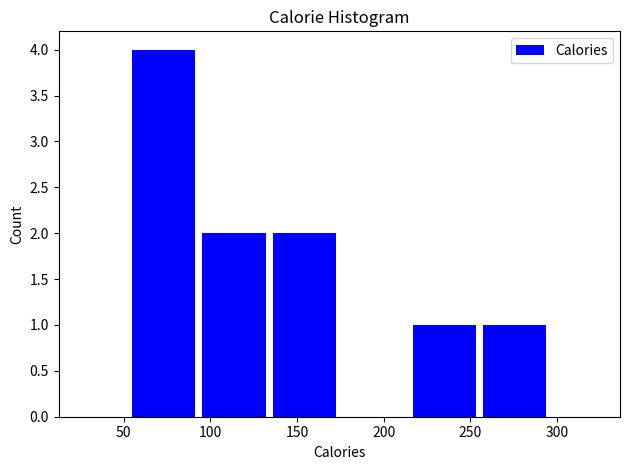

Reading left to right, transcribe this chart: for each bar, give the range it covers on the x-axis and its height. Neither the bar edges nor the heights are printed on the chart, so give them approximately, as read against the axes.

55 to 95: 4
95 to 135: 2
135 to 175: 2
175 to 215: 0
215 to 255: 1
255 to 295: 1